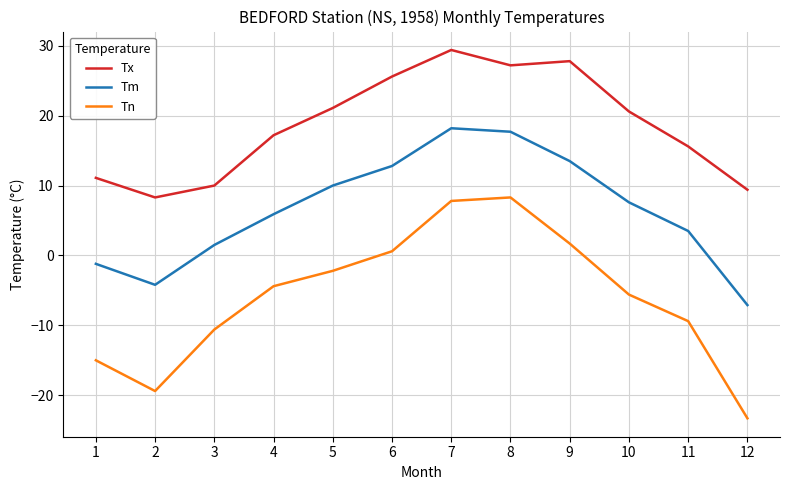

True or false: Tm has a value of -7.1 at 12.

True